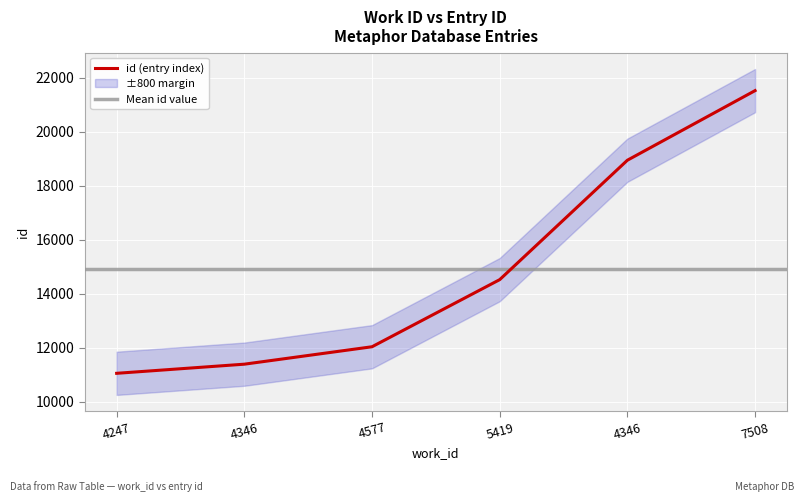

Reading left to right, list all the values displayed in this chart.

4247=11057	4346=11395	4577=12040	5419=14524	4346=18944	7508=21520